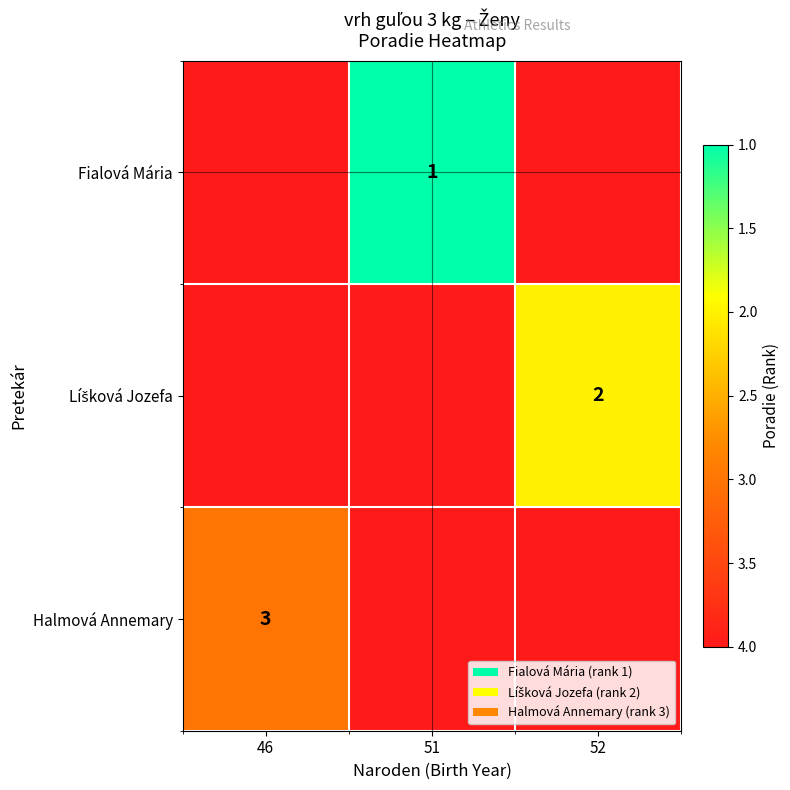

Is it true that Fialová Mária equals 2 at 51?

False